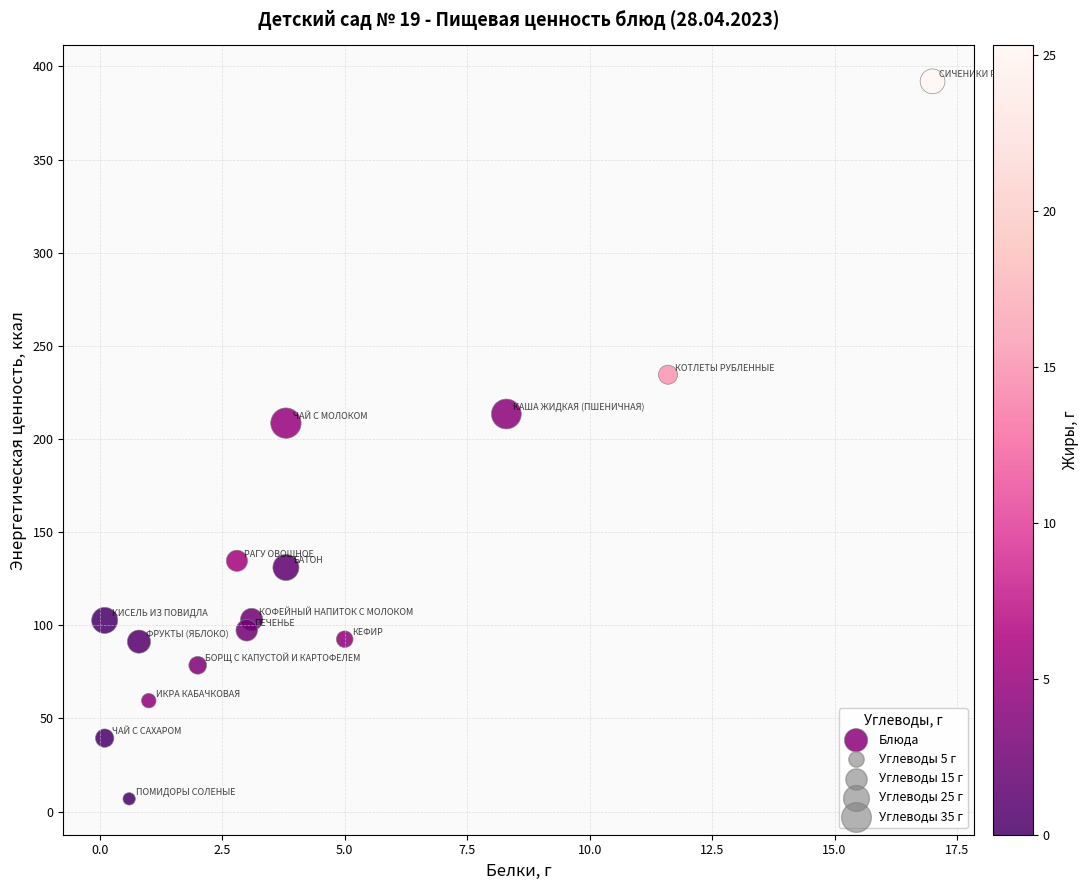

What is the range of Y values (max minus min)?

385.2